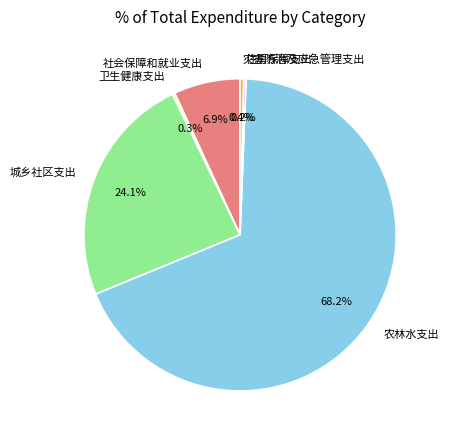

Combined, what portion of the pie is 城乡社区支出 and 农林水支出?

92.2%